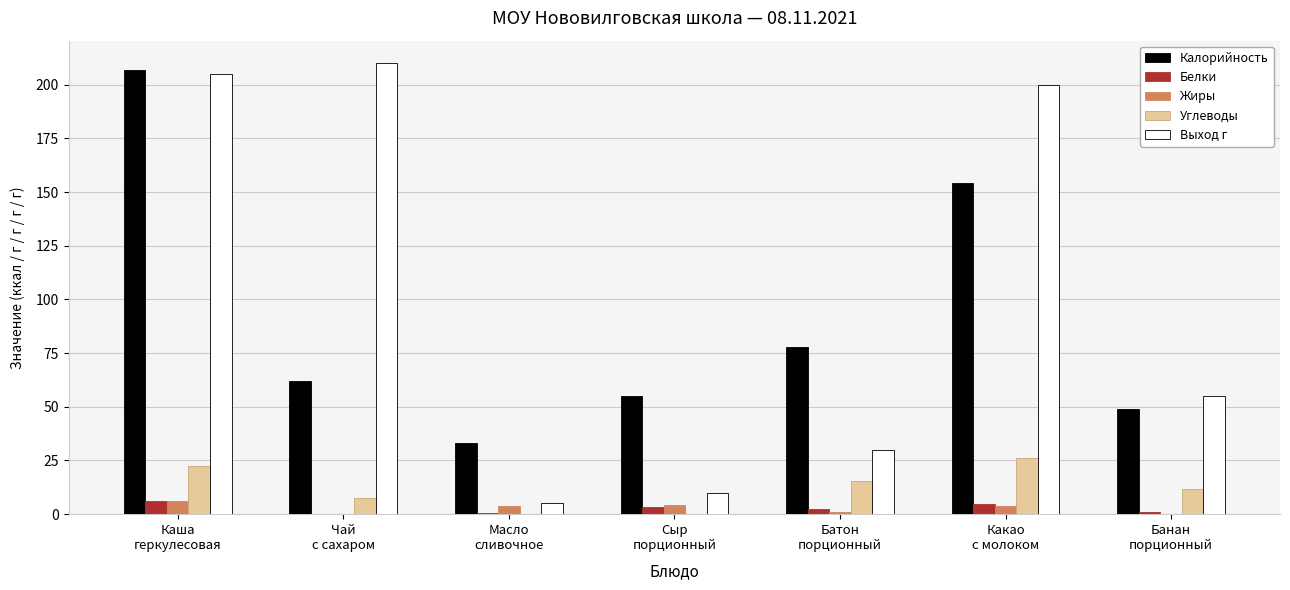

Which series has the largest total across all categories?

Выход г